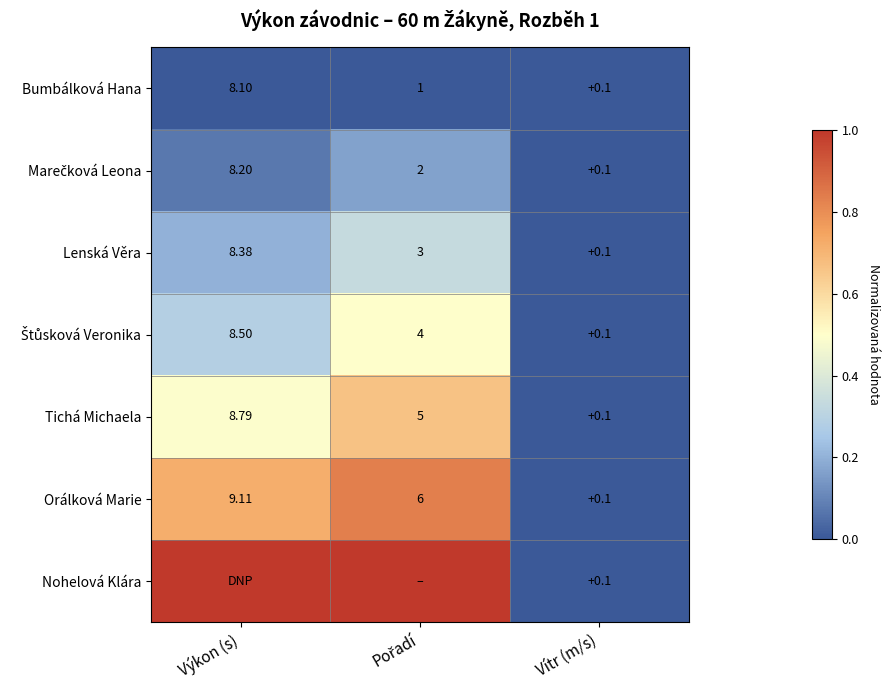

Where does the Bumbálková Hana series first go above 1?

Výkon (s)